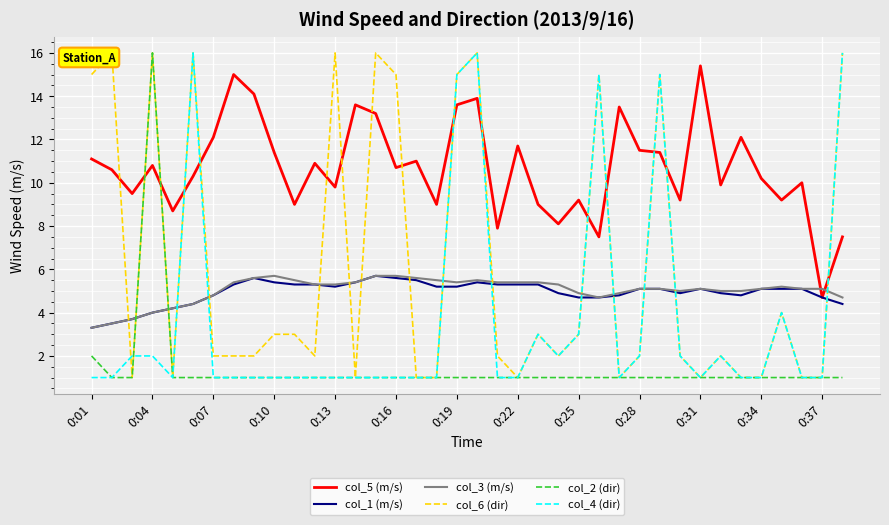

At which label does col_1 (m/s) reach its peak?

14